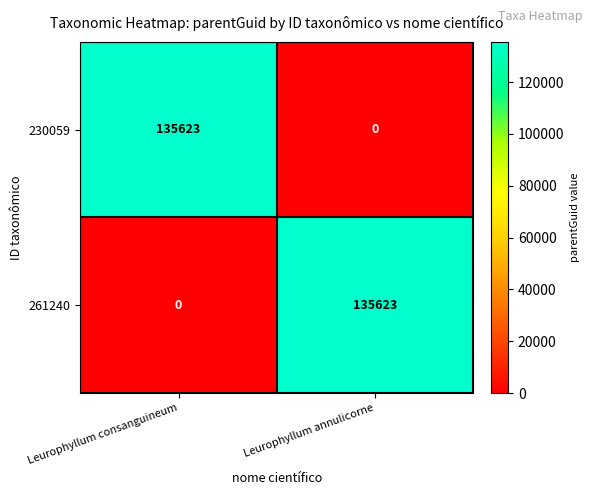

What is the difference between the 230059 values at Leurophyllum annulicorne and Leurophyllum consanguineum?

135623